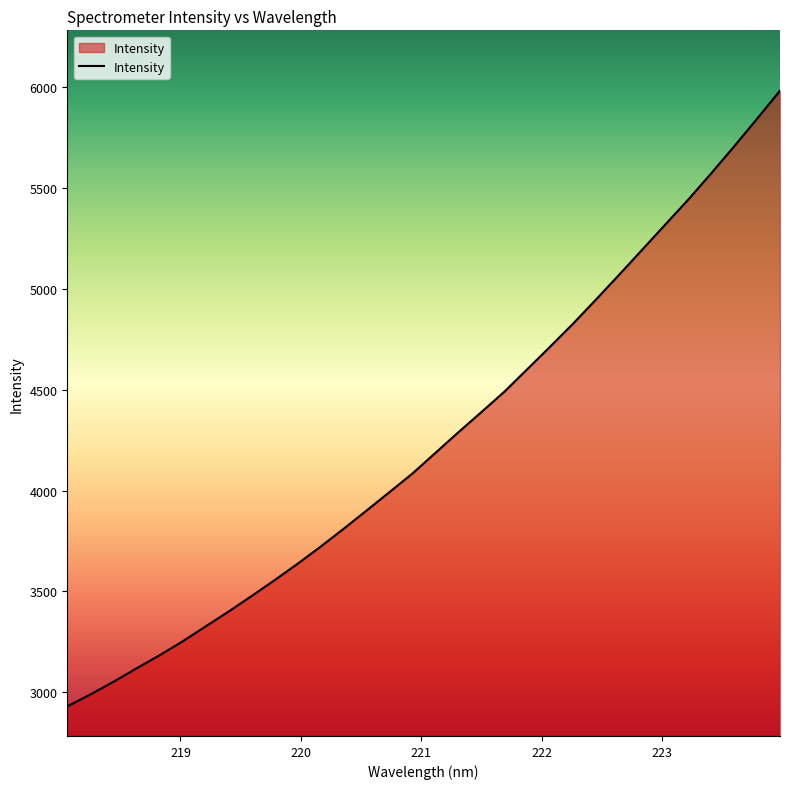

How many distinct data groups are displayed?

1